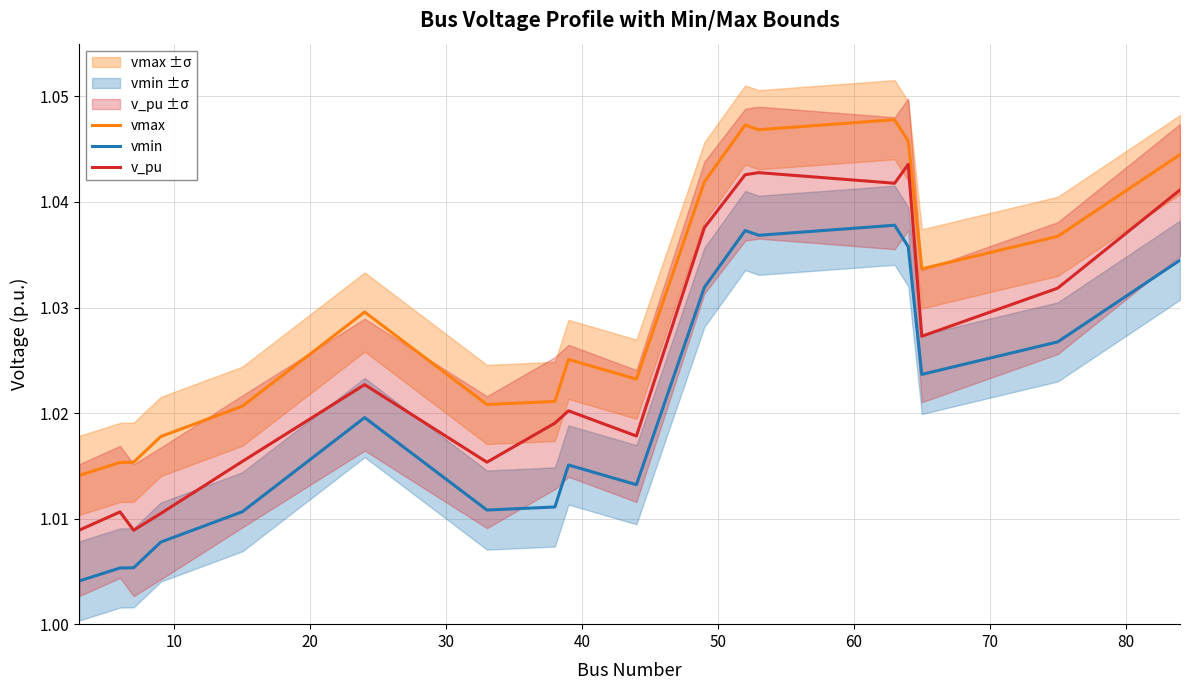

Which series has the largest range (max minus min)?

v_pu